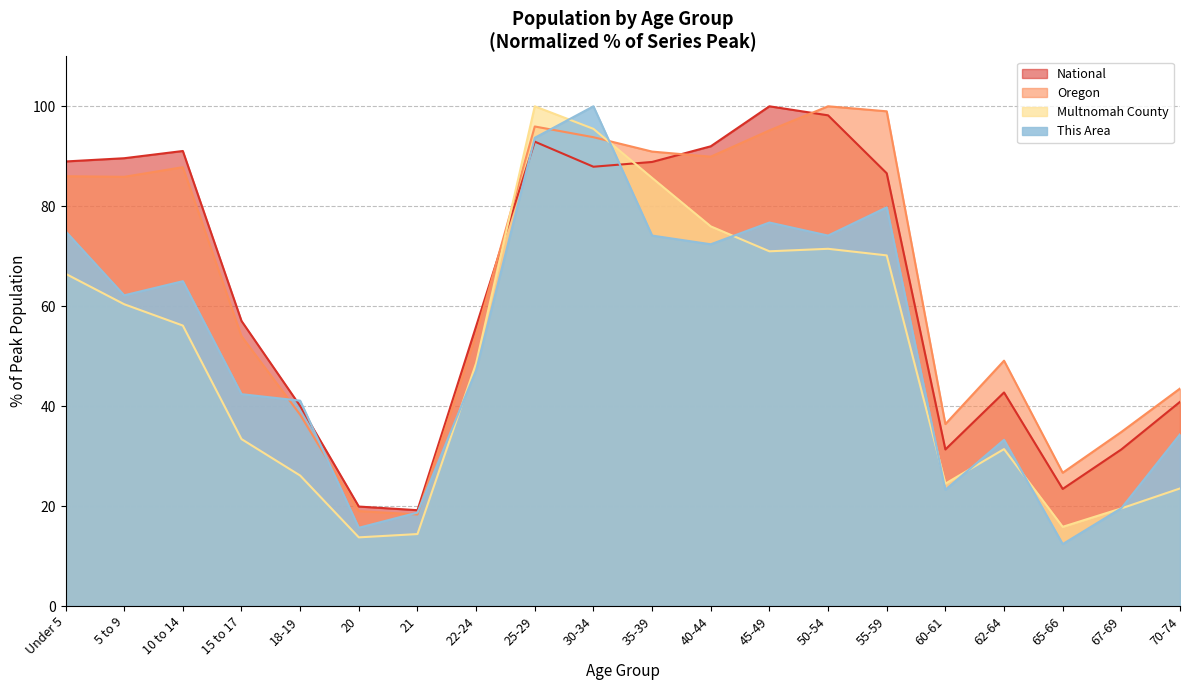

Which series changed the most between 60-61 and 62-64?

Oregon